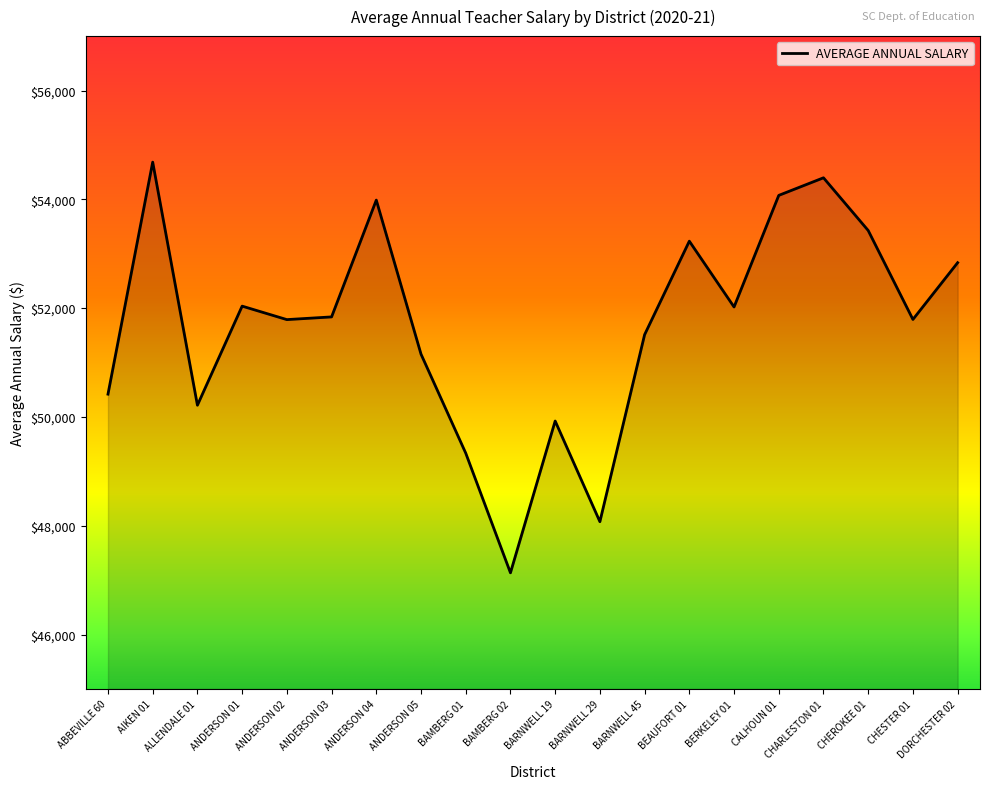

Which category has the highest value across all series?

AIKEN 01